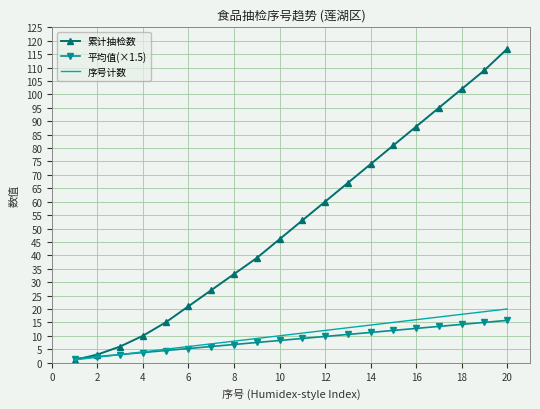

What is the average value of the 累计抽检数 series?

52.4